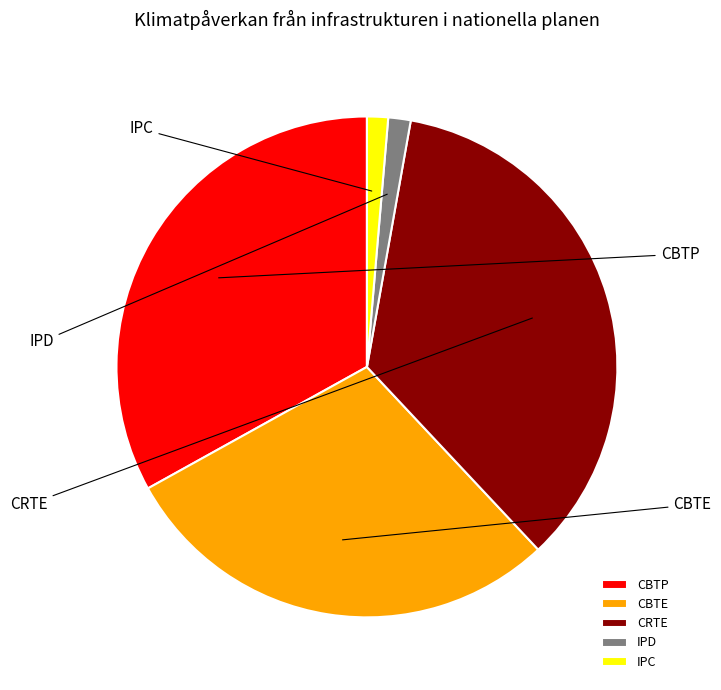

Which slice is the smallest?

IPC